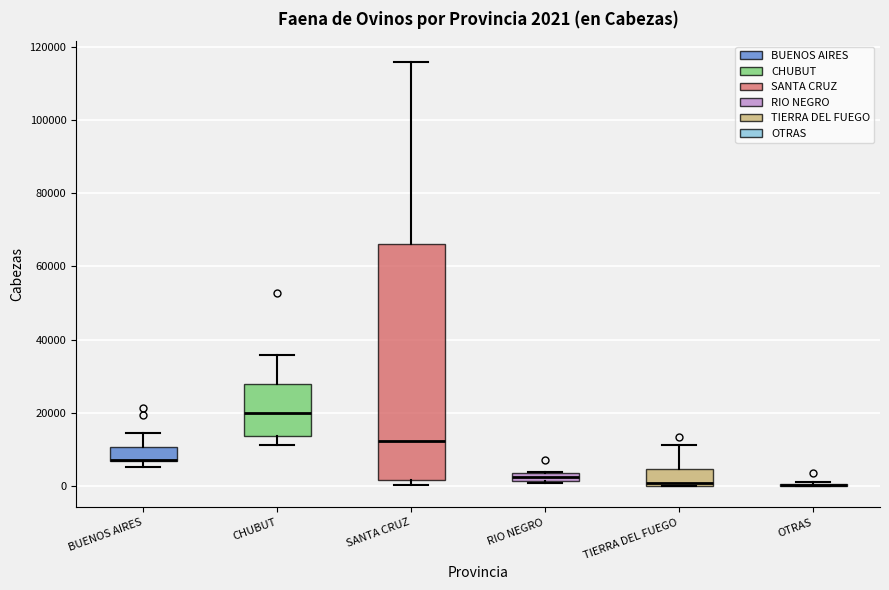

Which box is the tallest, from its lower edge to its upper edge?

SANTA CRUZ